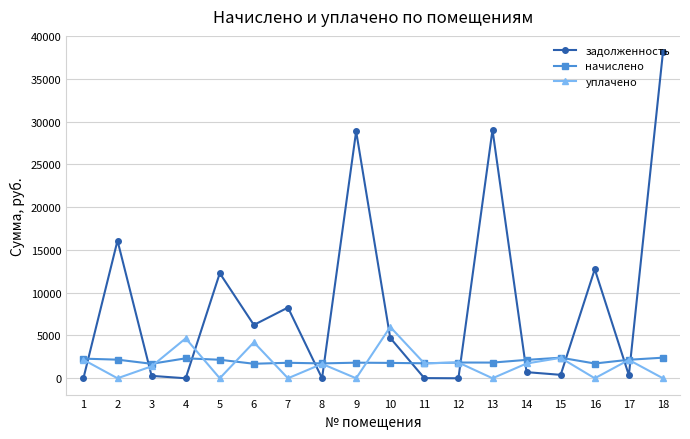

What is the spread (max minus min) of values at 10?

4203.2